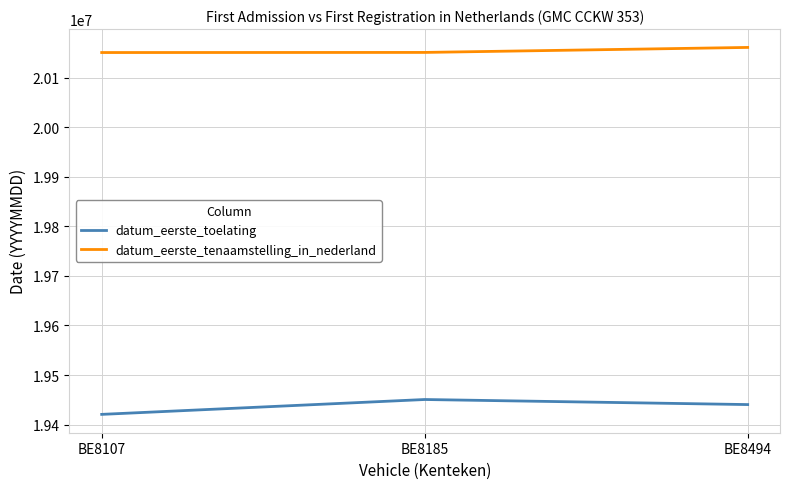

What is the spread (max minus min) of values at BE8494?

720403